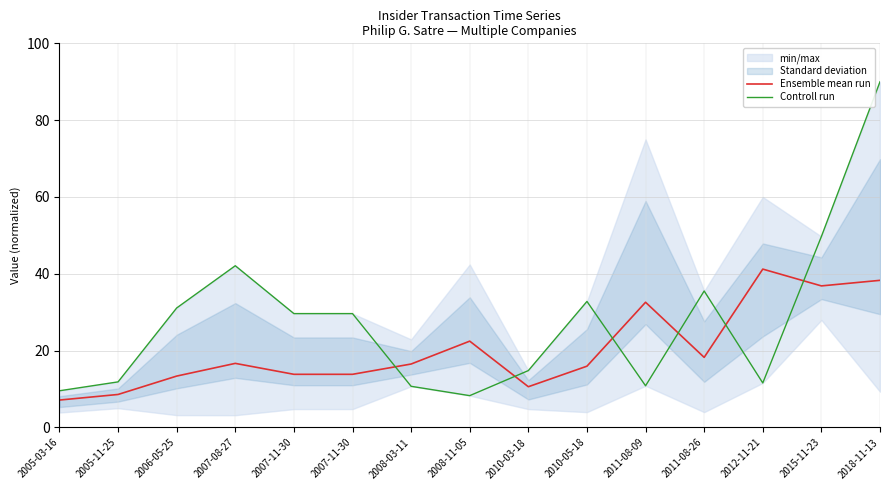

Which series has the largest total across all categories?

Controll run